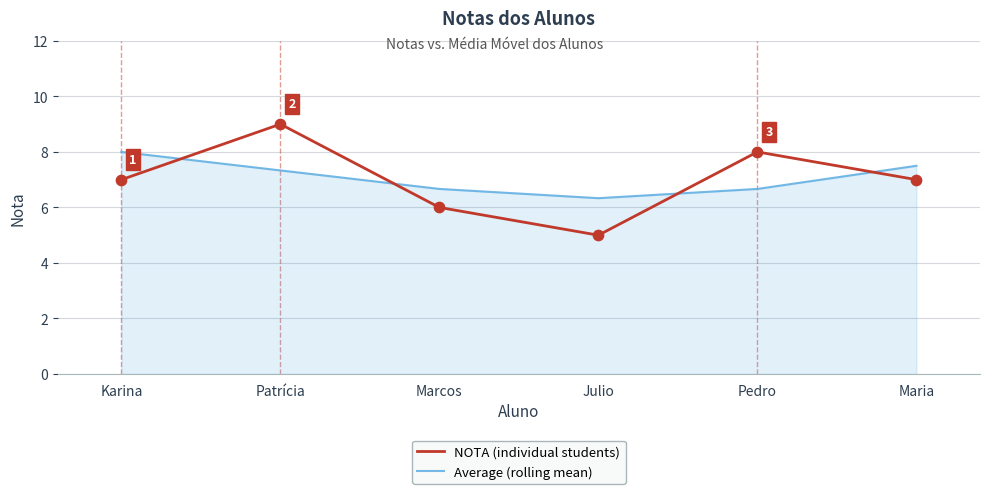

At how many categories does at least one series exceed 6?

6